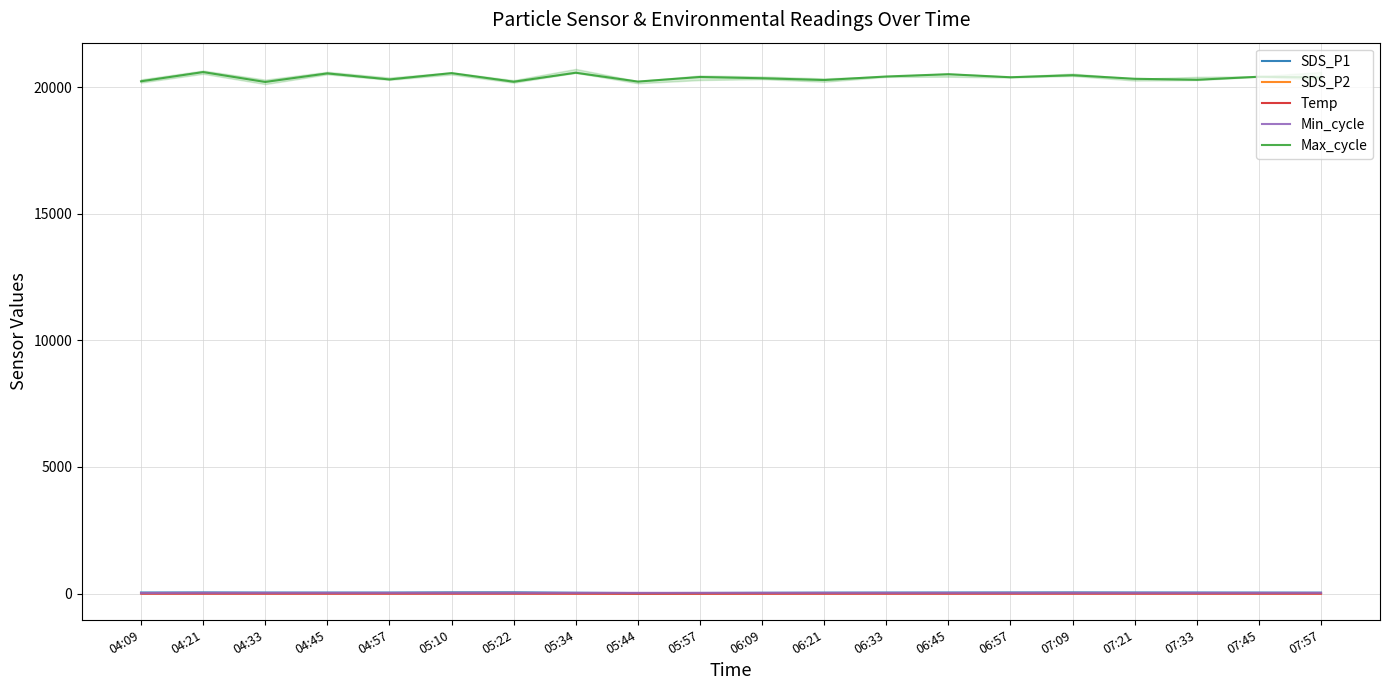

Where is Max_cycle nearest to the value 20399?

05:57